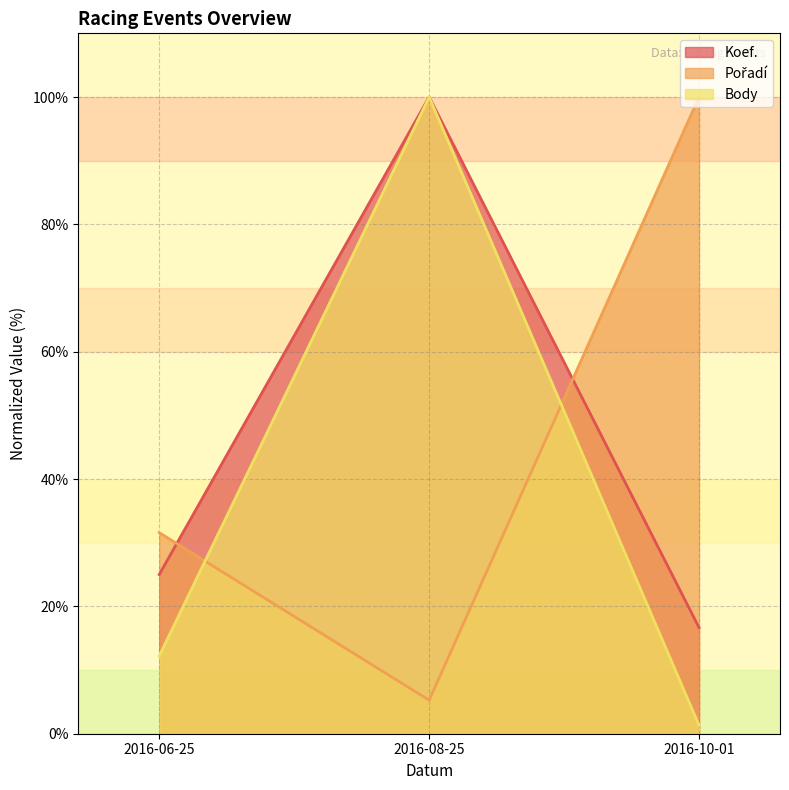

List the series in order of their peak value, highest first.

Koef., Pořadí, Body